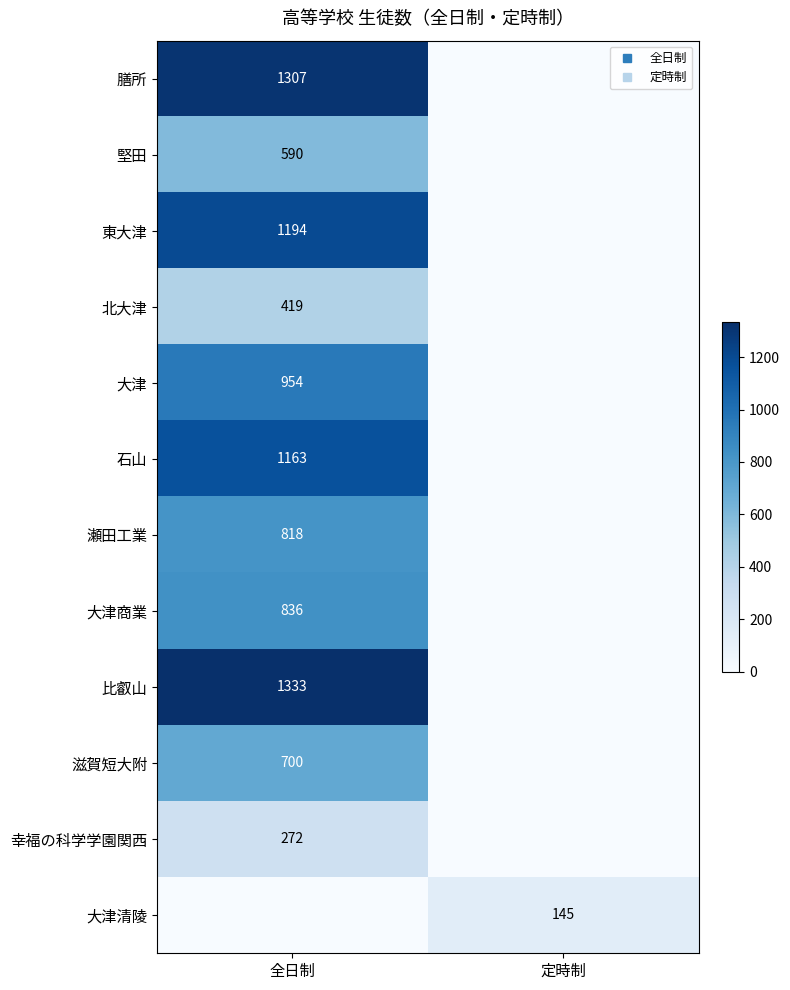

What is the difference between the 堅田 values at 定時制 and 全日制?

590